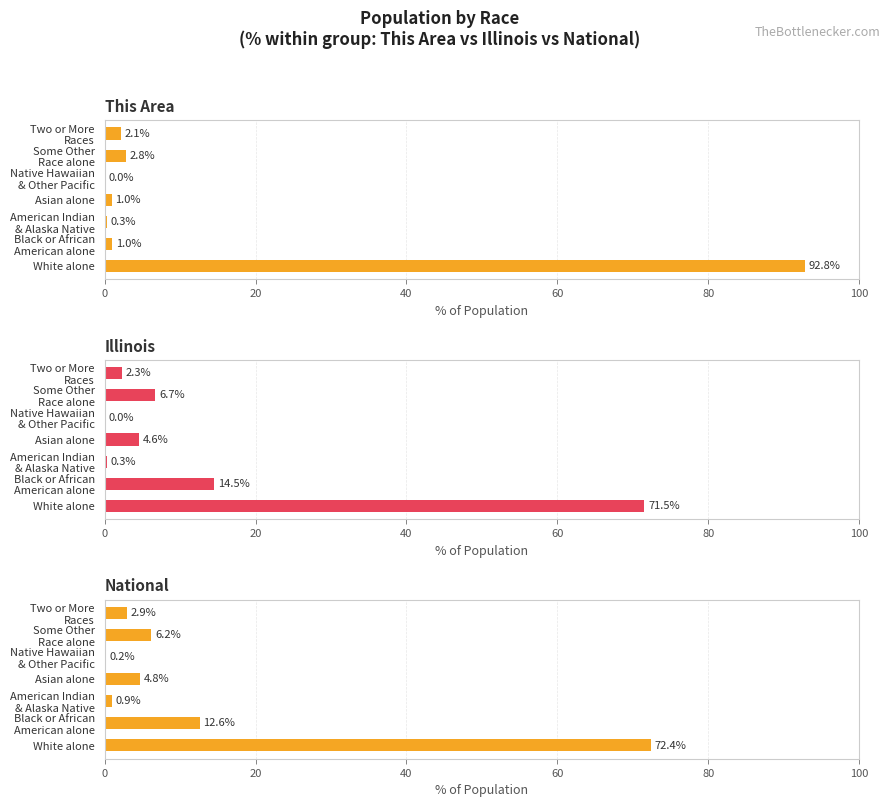

Rank the series at Native Hawaiian & Other Pacific from lowest to highest value.

This Area, Illinois, National